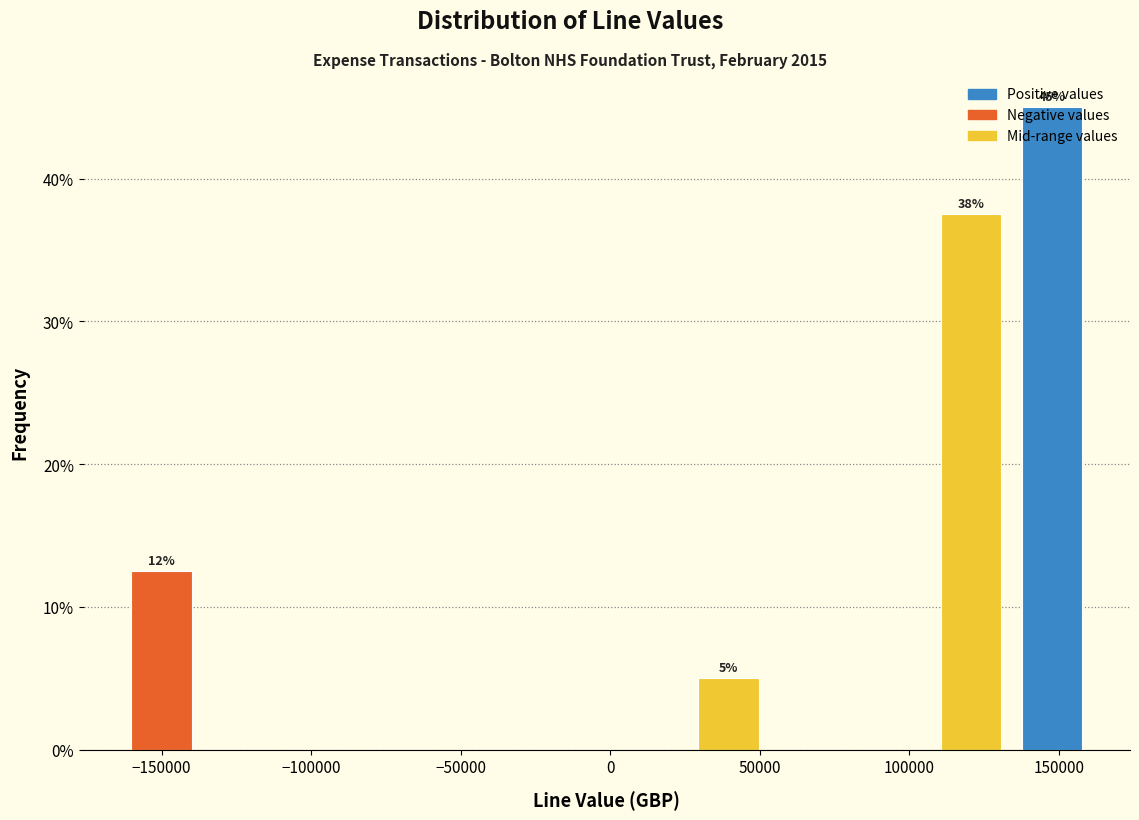

Which range on the x-axis has the tallest bar?

135000 to 160000